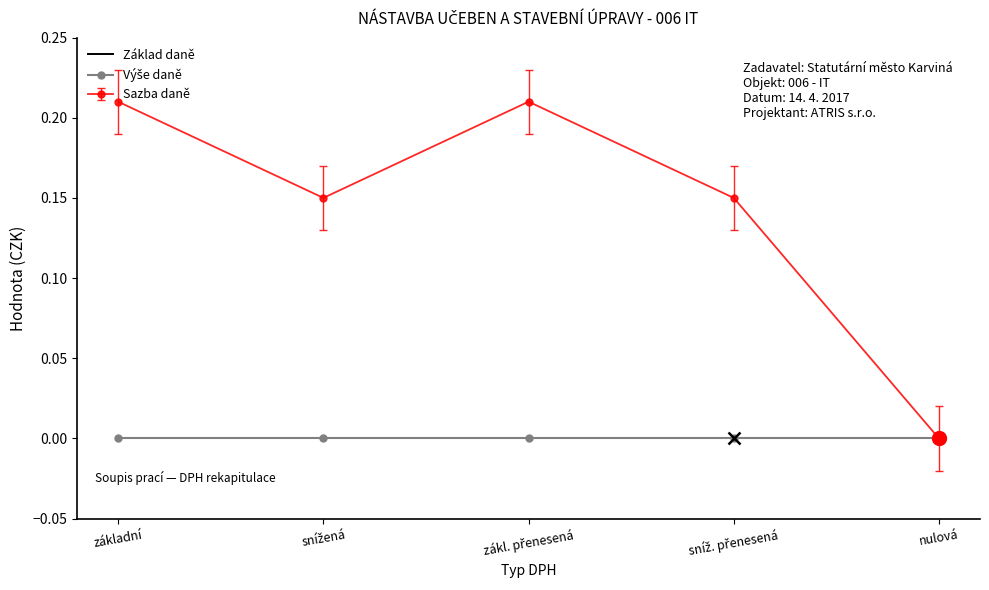

What is the maximum value for Sazba daně?

0.2